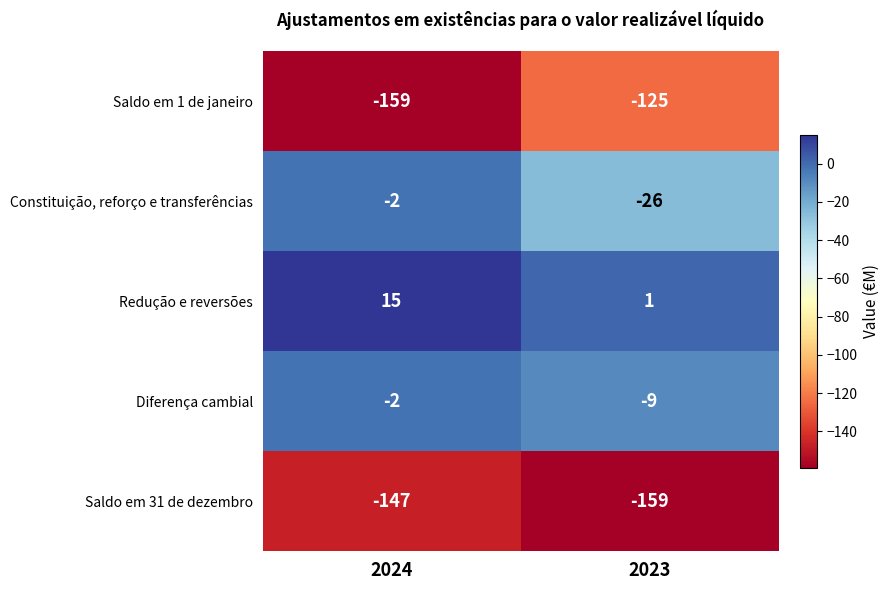

At which label is Diferença cambial closest to -5?

2024